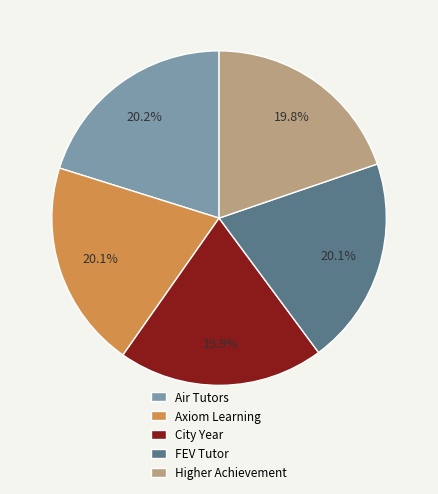

Does Axiom Learning represent more than half of the total?

No